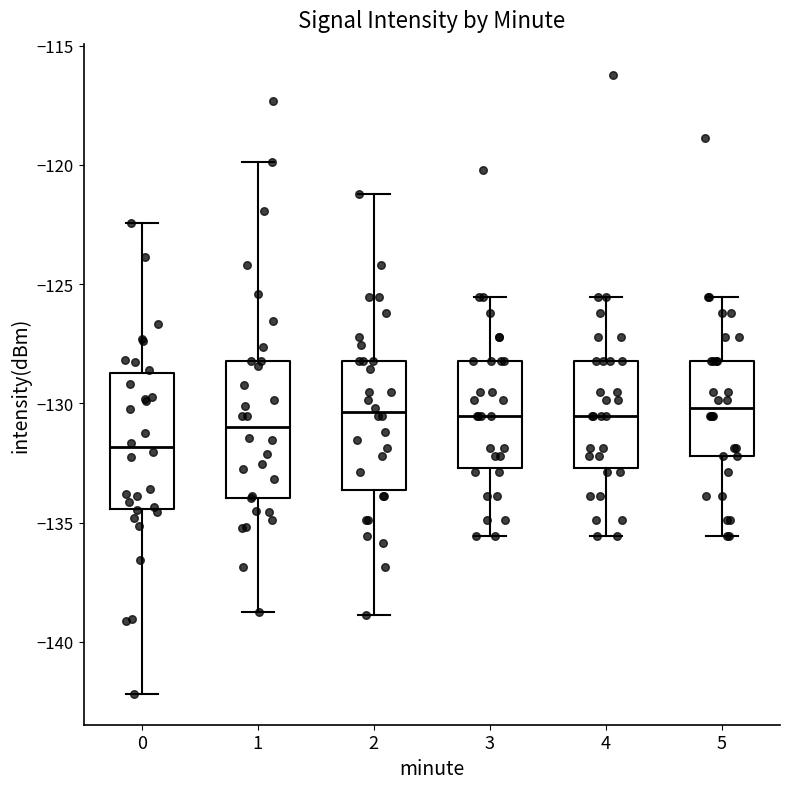

Where is the lower edge of the box at x = 3 on the y-axis? The values are not printed on the chart, so give them approximately, as read against the axis.

-132.5